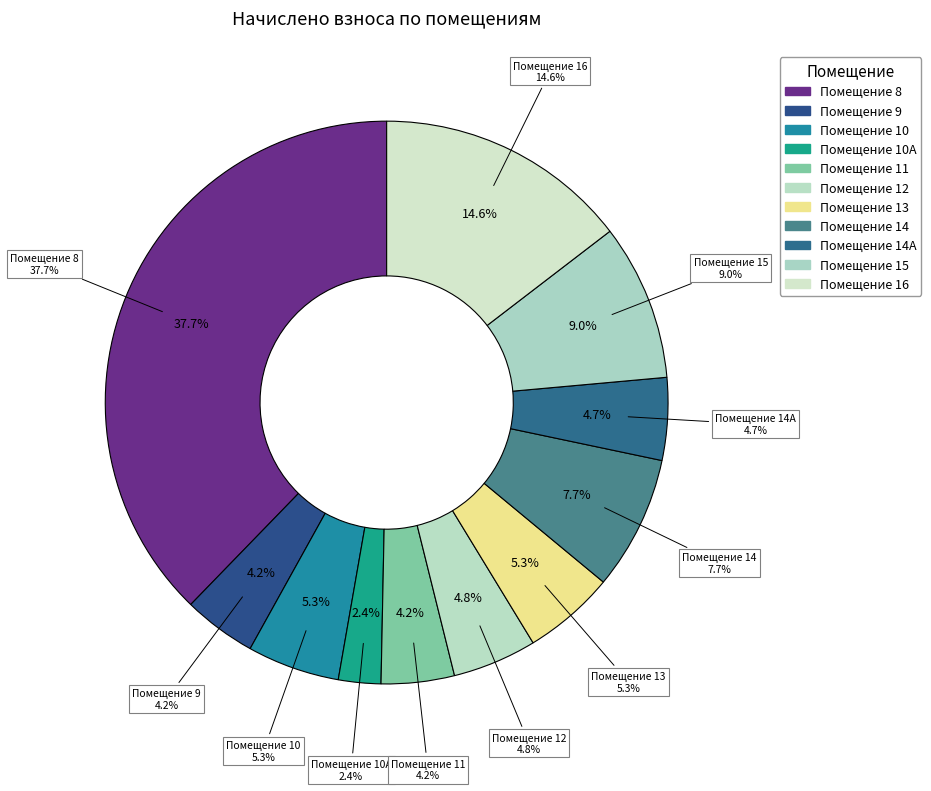

Does 11 represent more than half of the total?

No